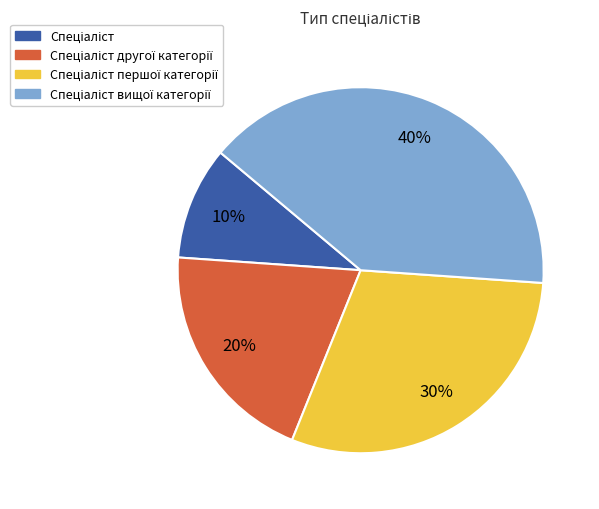

To the nearest percent, what is the difference between the largest and smallest slice percentages?

30%